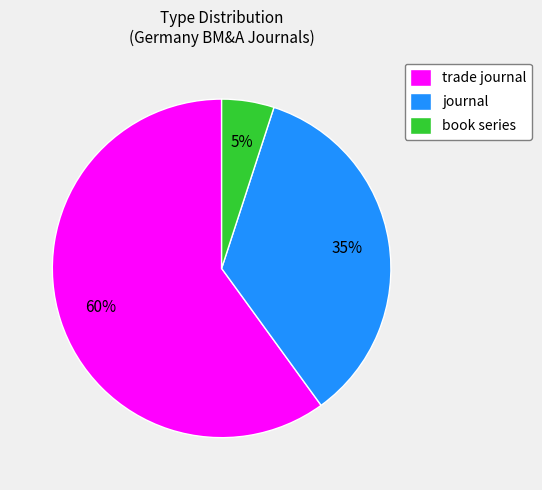

Count the number of slices in the pie.

3